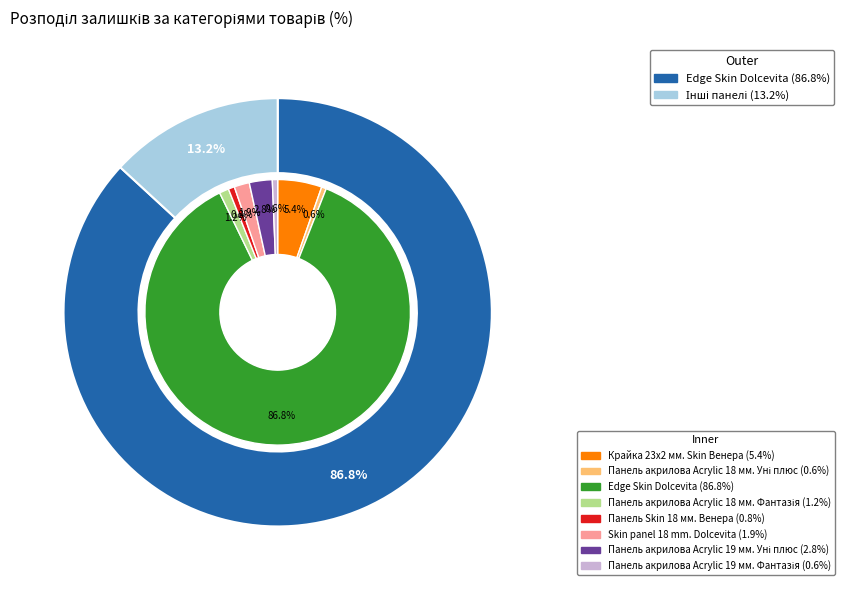

What percentage is the Панель акрилова Acrylic 19 мм. Уні плюс slice, to the nearest percent?

3%